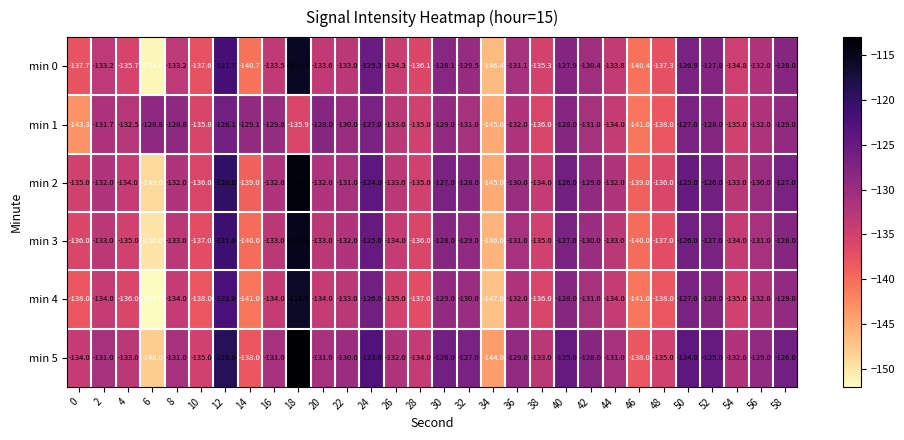

The value of min 1 at 58 is -129.0. True or false?

True